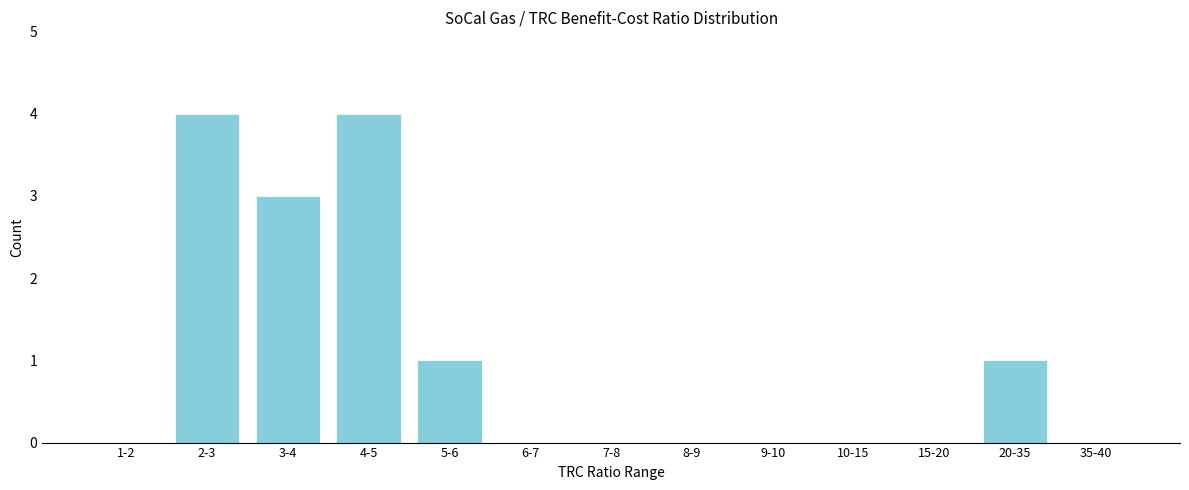

Reading left to right, what are all the values shown in this chart?

1-2=0	2-3=4	3-4=3	4-5=4	5-6=1	6-7=0	7-8=0	8-9=0	9-10=0	10-15=0	15-20=0	20-35=1	35-40=0